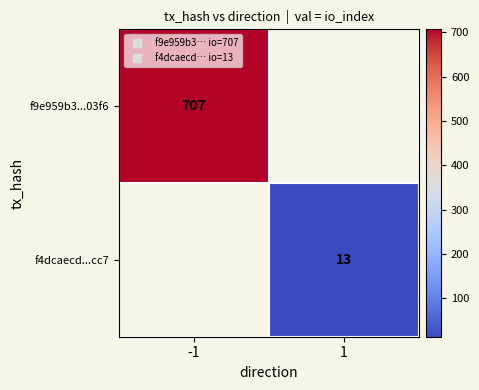

What is the greatest value displayed?

707.0